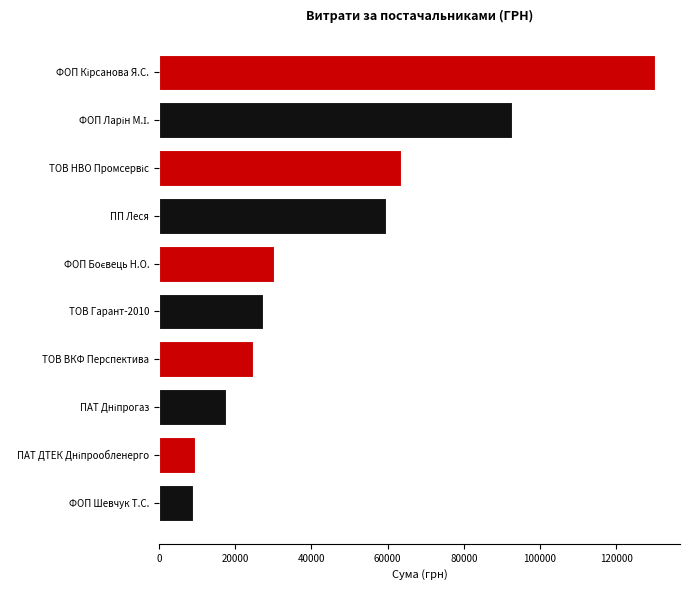

What is the change in value from ФОП Шевчук Т.С. to ТОВ Гарант-2010?

+18498.9